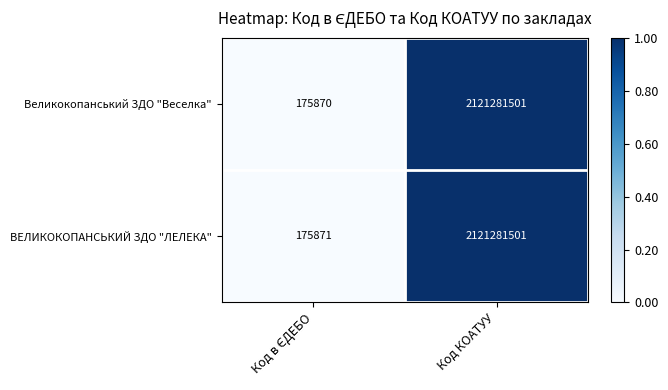

Which series has the widest spread of values?

Великокопанський ЗДО "Веселка"